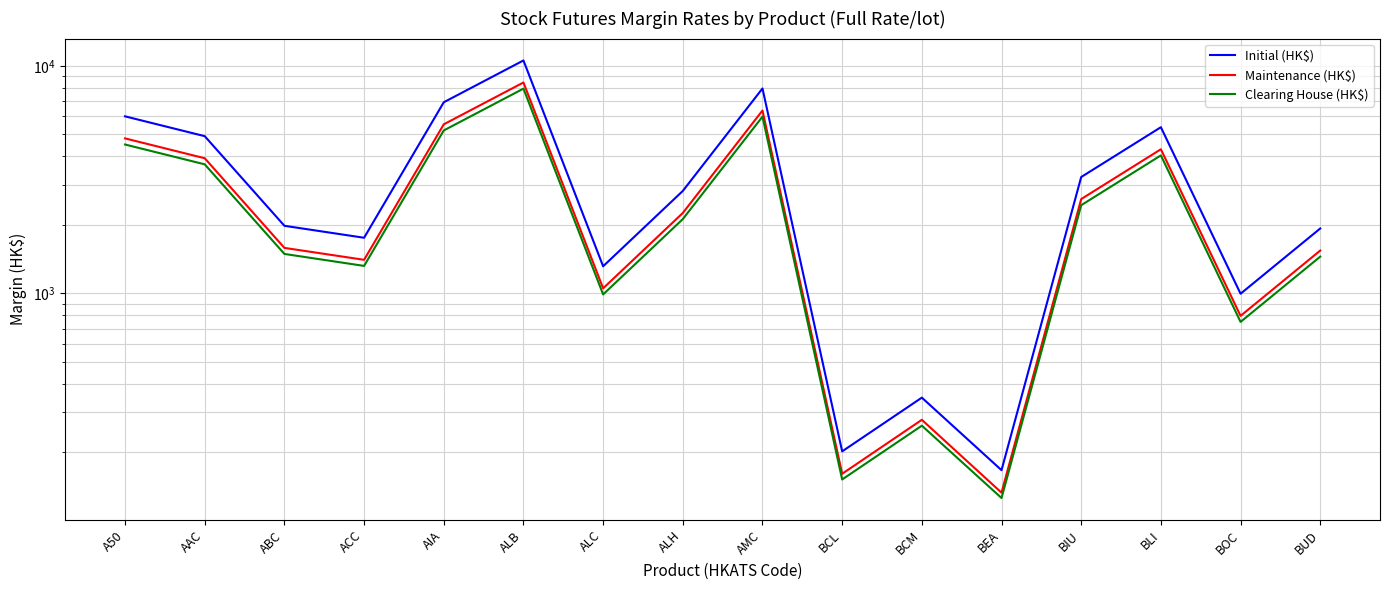

True or false: Initial (HK$) and Maintenance (HK$) cross at least once.

False